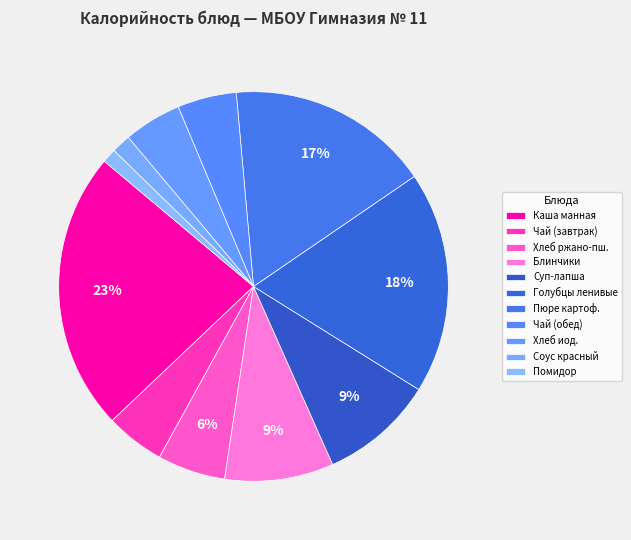

How many slices are in this pie chart?

11